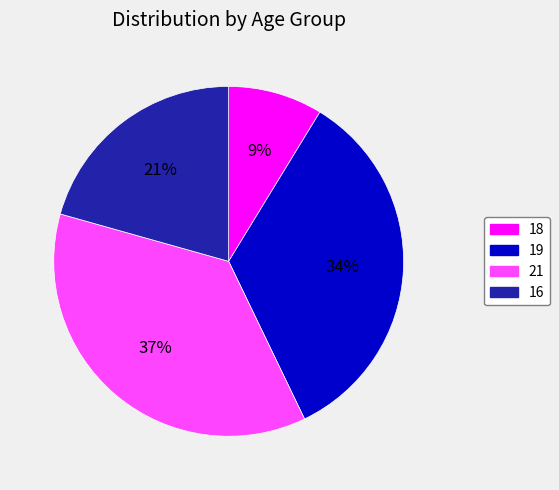

Do 19 and 18 together represent more than half of the pie?

No